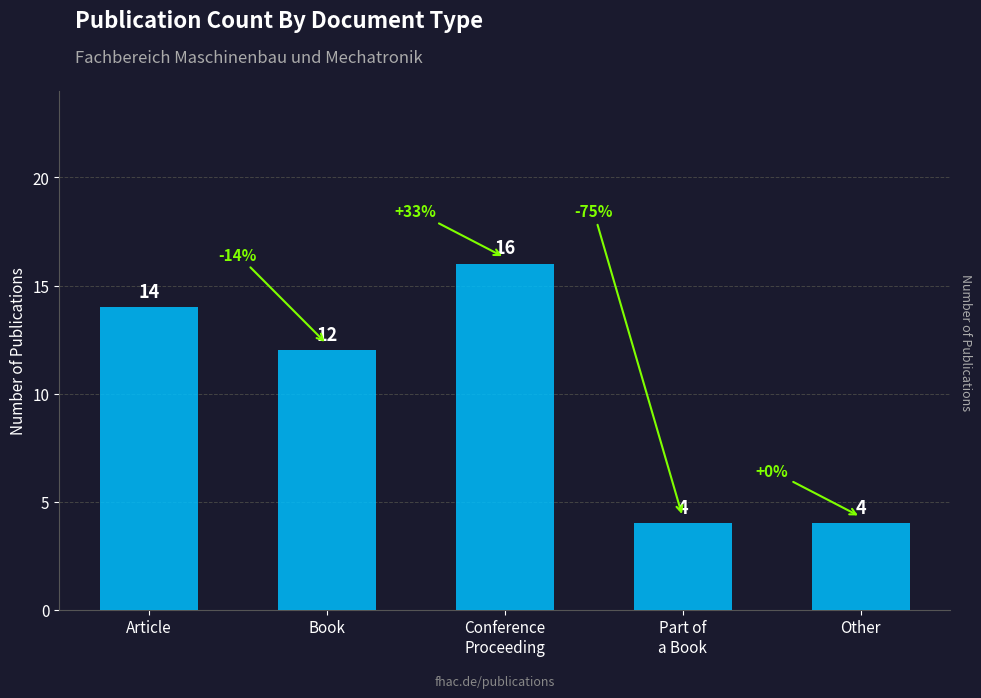

What is the label of the 3rd bar from the right?

Conference
Proceeding